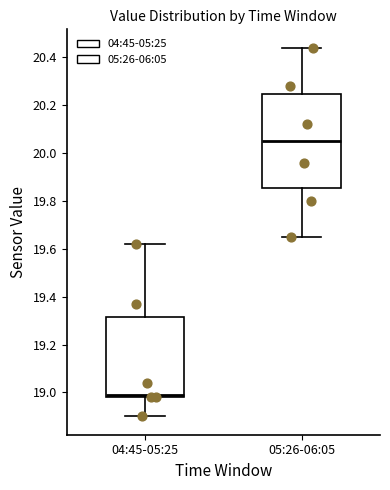

Which box has the highest median line?

05:26-06:05